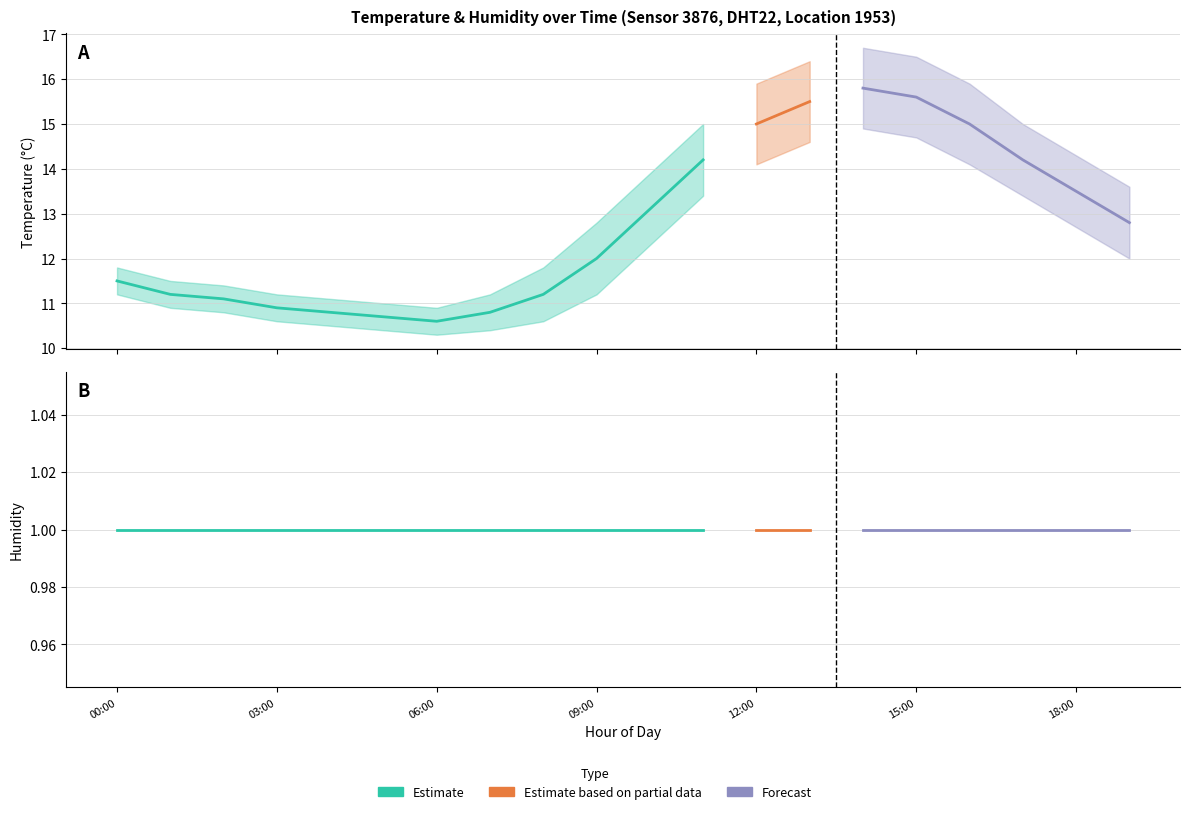

What is the difference between the second highest and second lowest values in the temperature series?

4.9